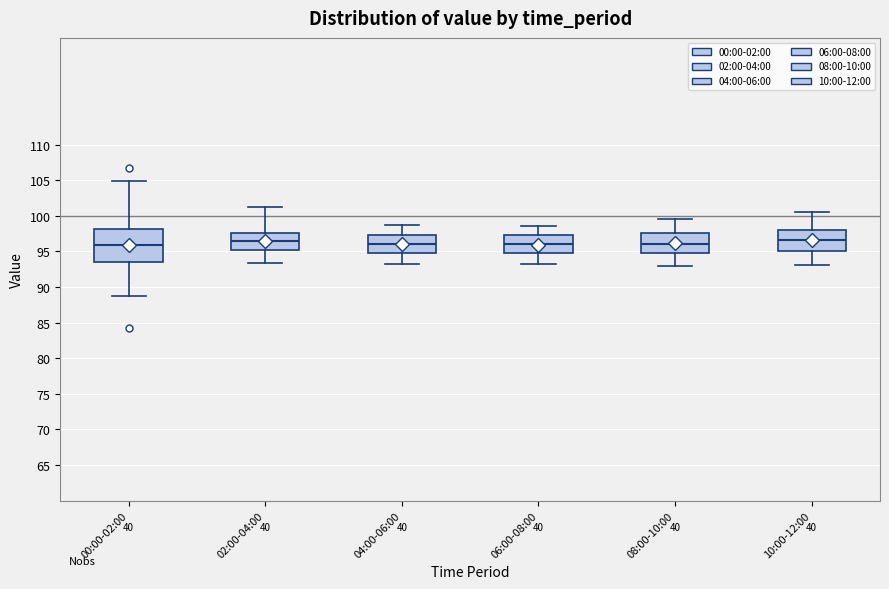

Where does the lower whisker of the box for 10:00-12:00 end on the y-axis? The values are not printed on the chart, so give them approximately, as read against the axis.

93.0